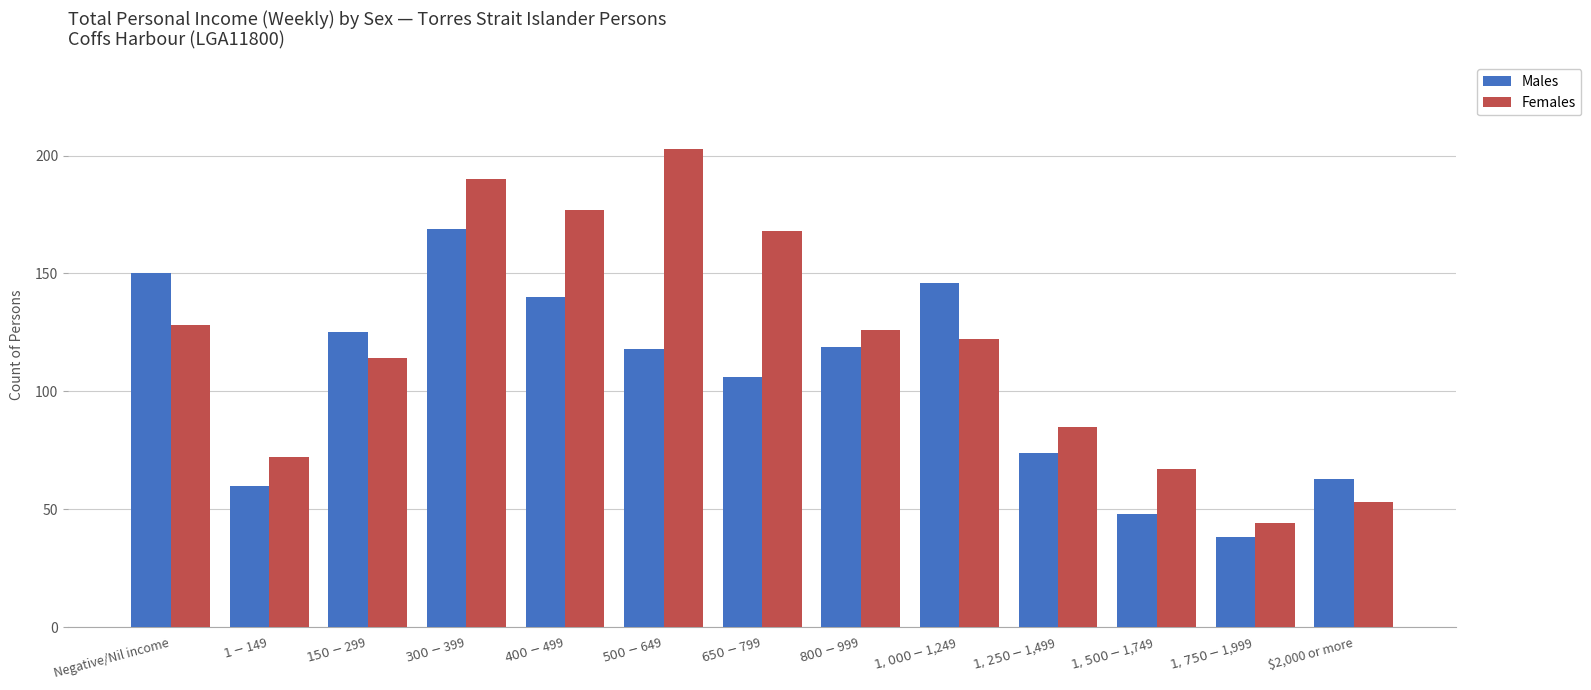

Which series has the largest total across all categories?

Females